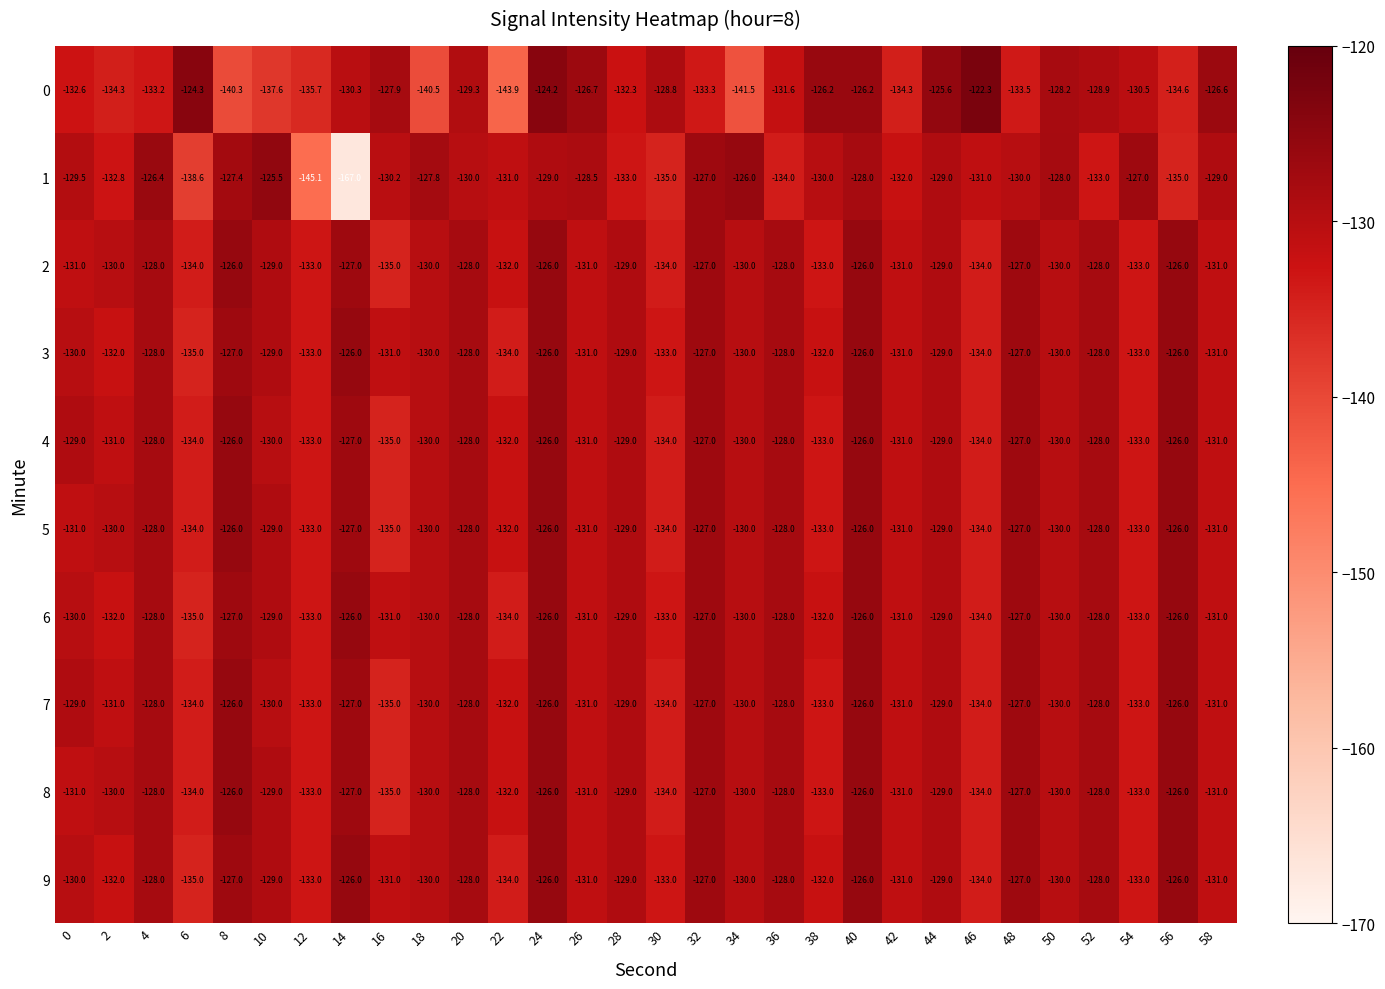

At which category is the sum across all series the highest?

24